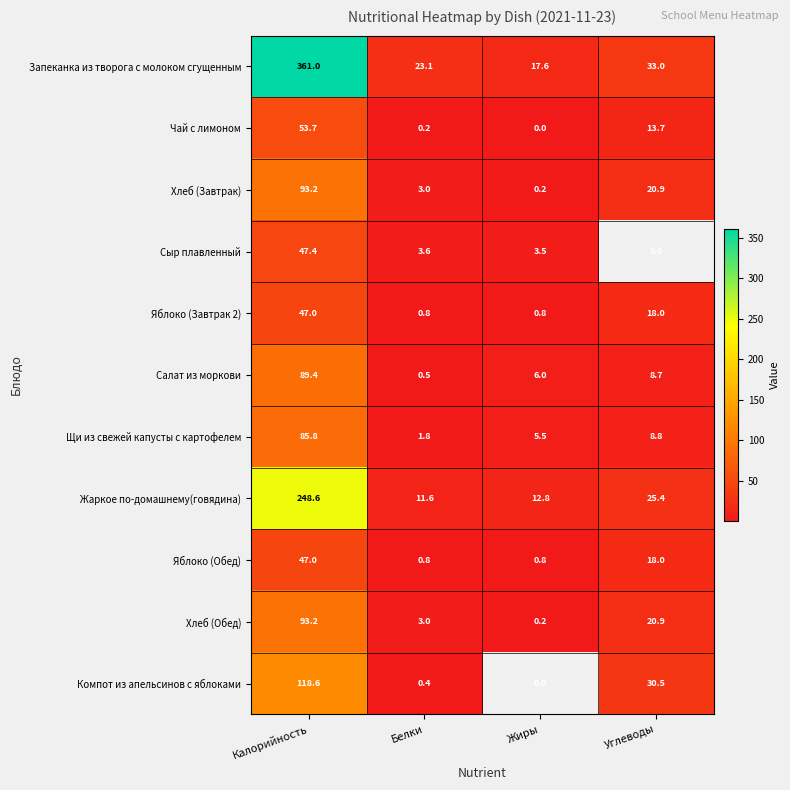

What is the lowest value of the Жаркое по-домашнему(говядина) series?

11.6